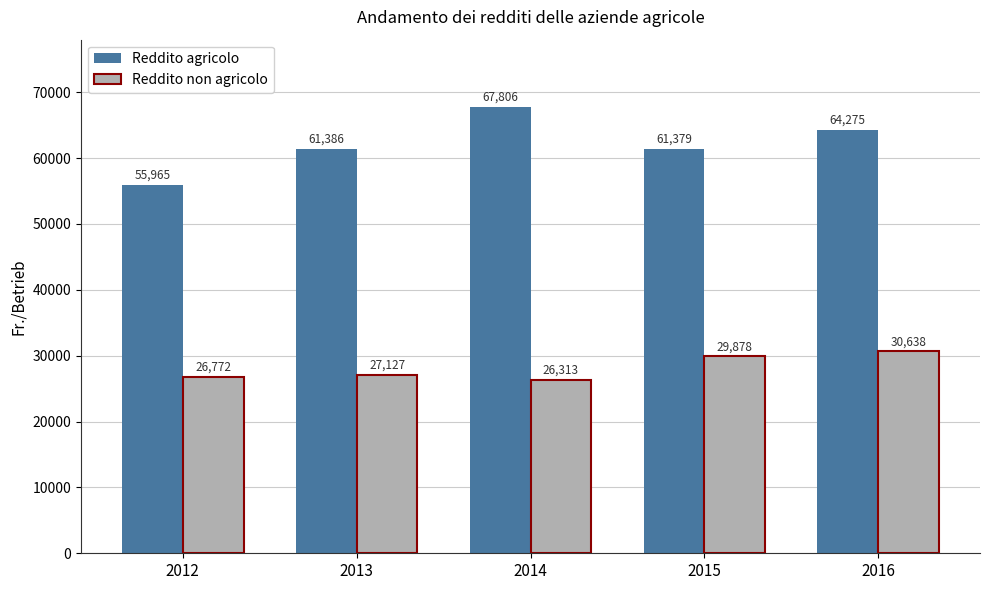

The Reddito non agricolo series shows 27127.0 at 2013. True or false?

True